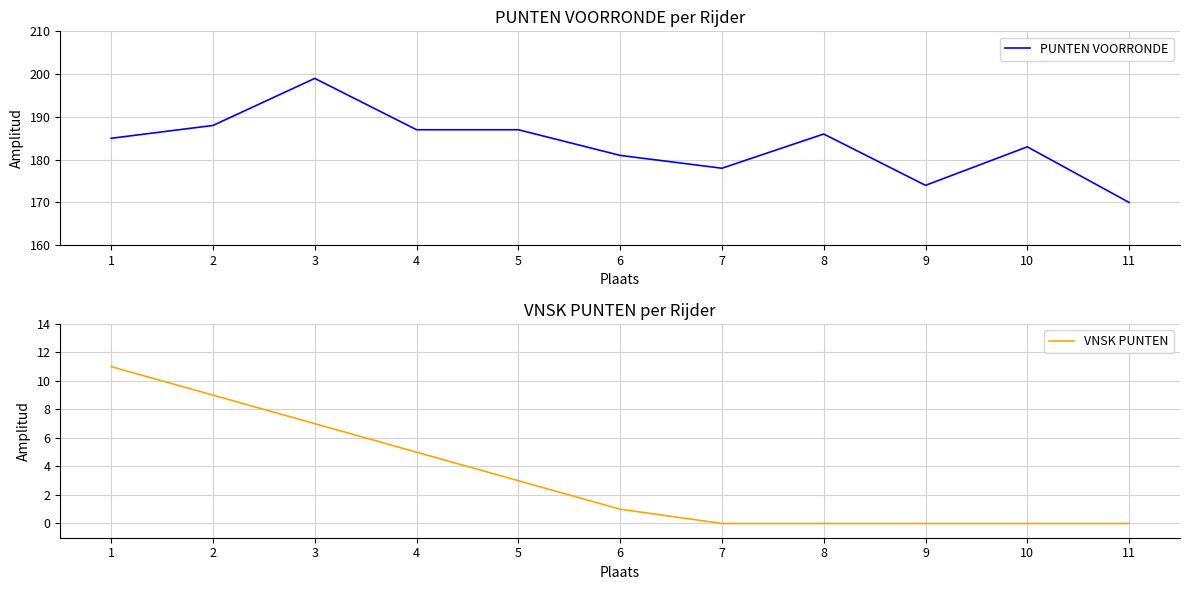

How many lines are shown in the chart?

2